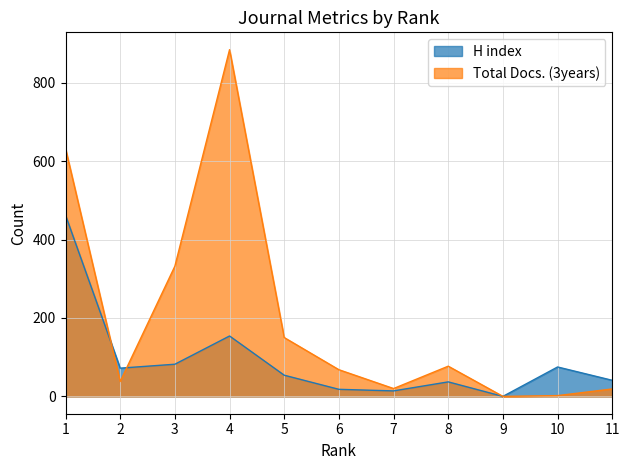

List the series in order of their overall mean, lowest first.

H index, Total Docs. (3years)